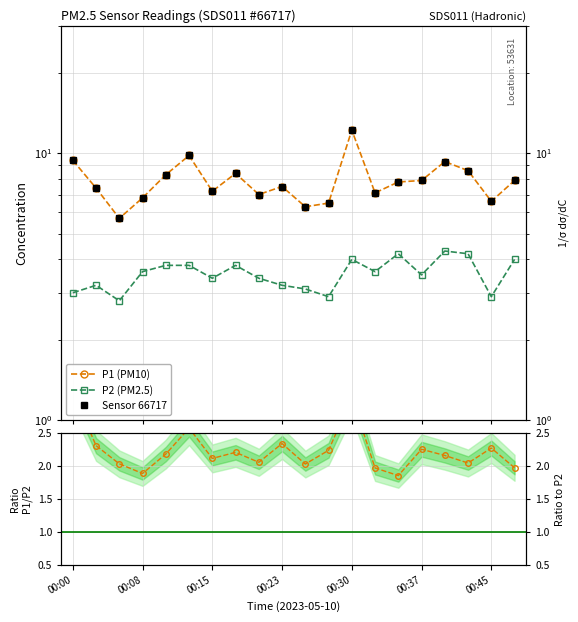

How many lines are shown in the chart?

4